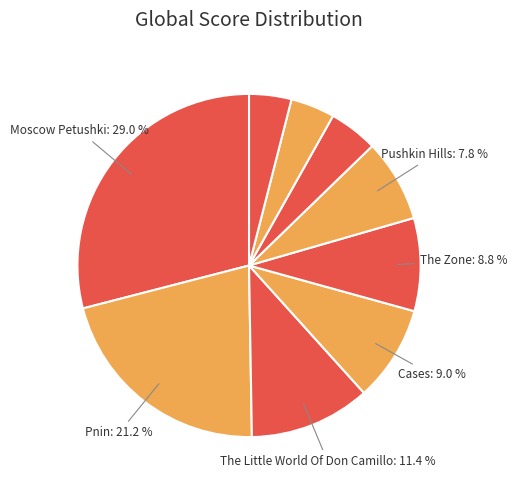

Count the number of slices in the pie.

9